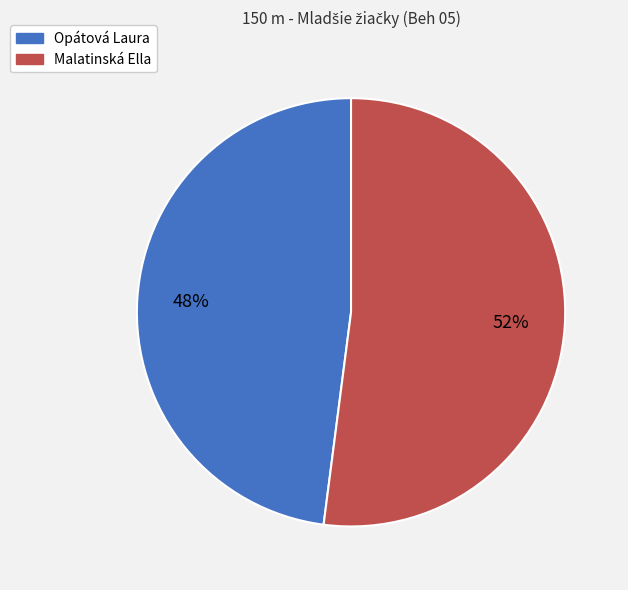

Does Malatinská Ella account for over 50% of the chart?

Yes